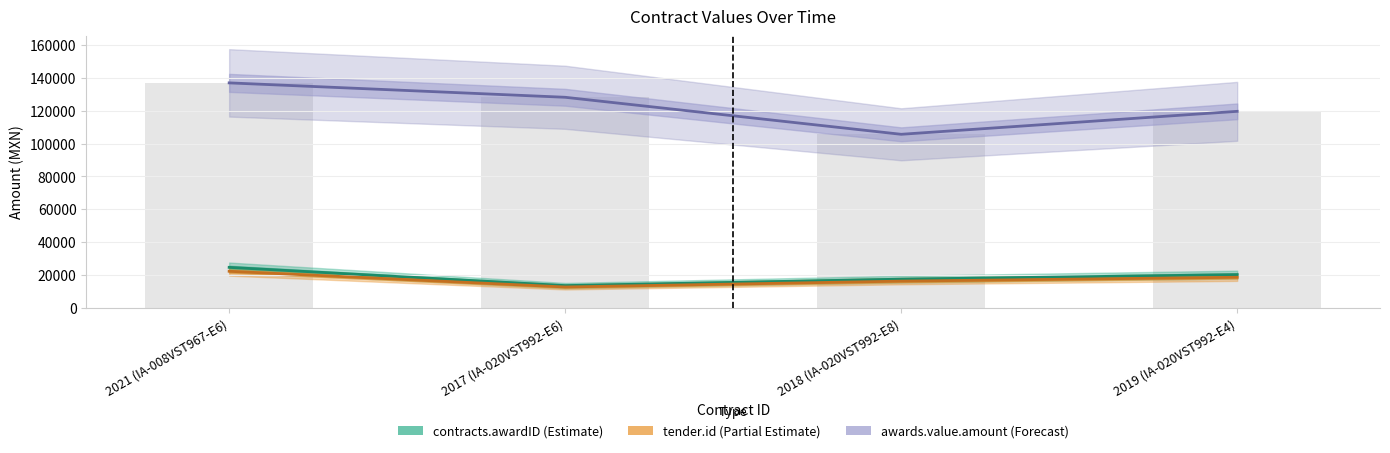

Which series has the largest total across all categories?

awards.value.amount